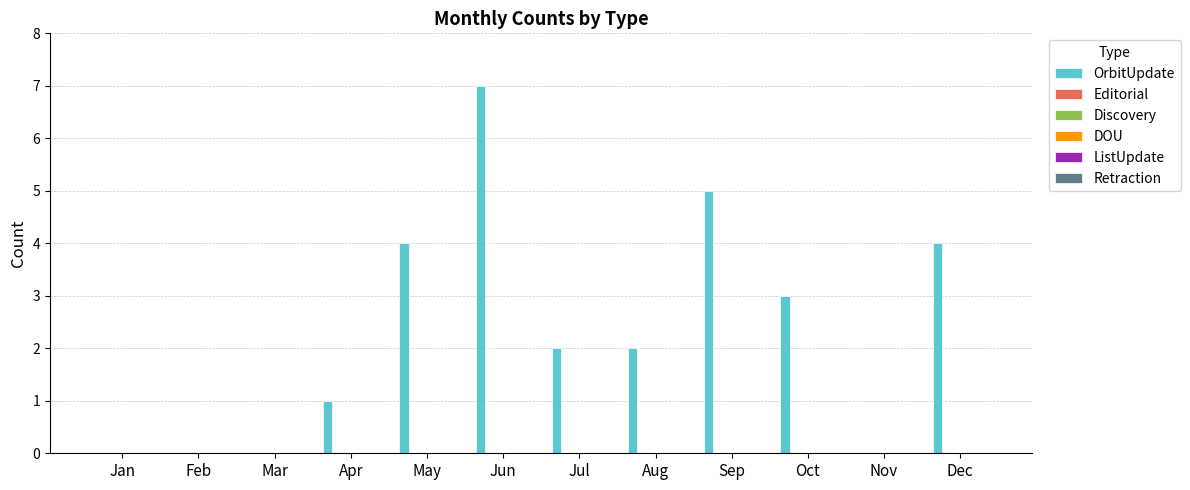

How many series are shown in this chart?

1